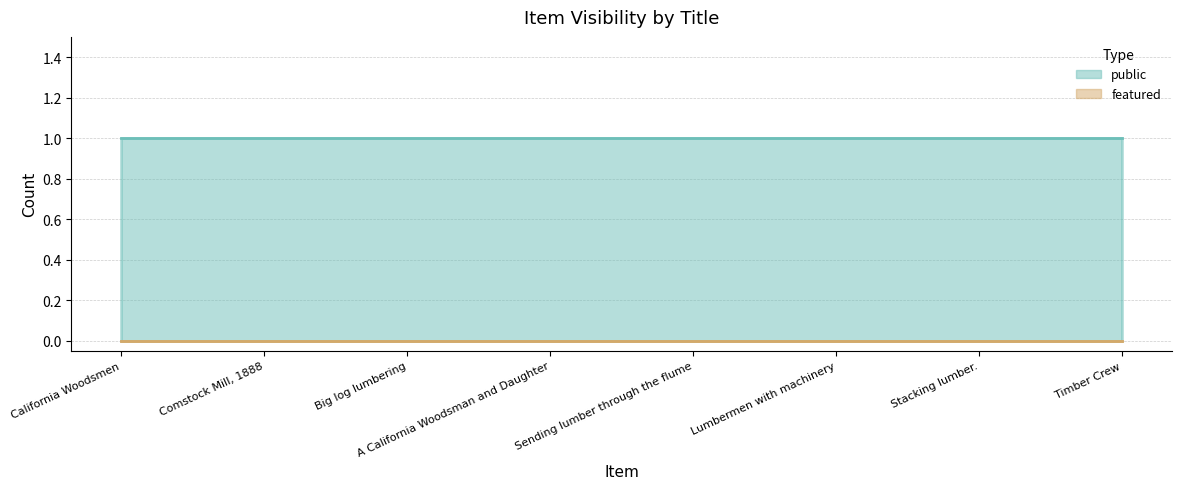

At which label is public closest to 1?

California Woodsmen